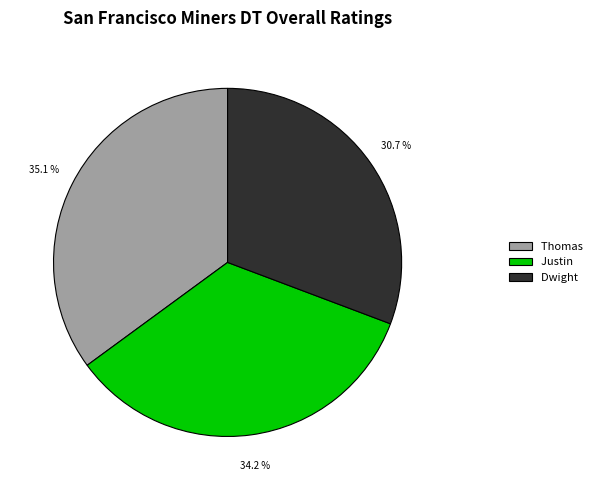

Combined, do Justin and Dwight account for over 50%?

Yes